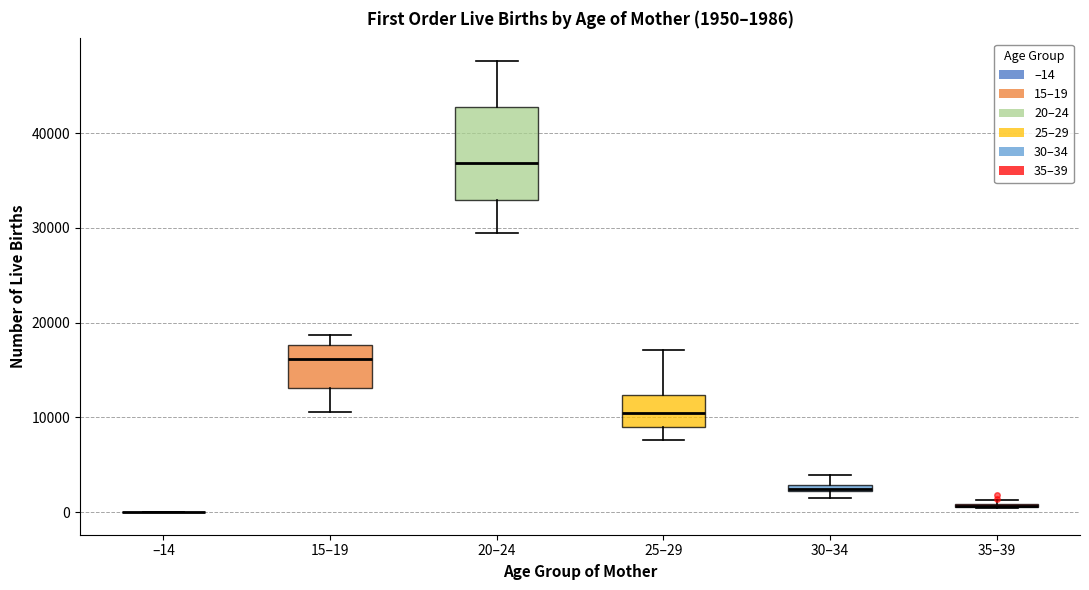

Which box is the tallest, from its lower edge to its upper edge?

20–24